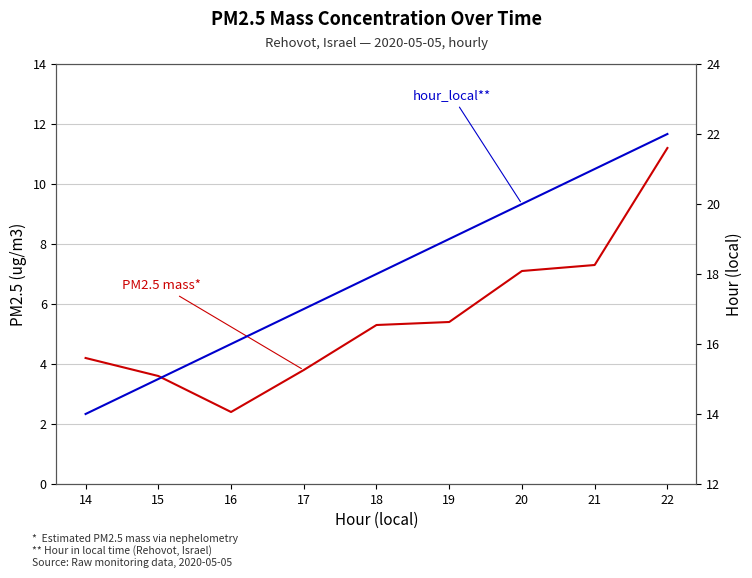

Reading left to right, transcribe all the data shown in this chart.

Estimated PM2.5 mass: 14=4.2	15=3.6	16=2.4	17=3.8	18=5.3	19=5.4	20=7.1	21=7.3	22=11.2
hour_local: 14=14.0	15=15.0	16=16.0	17=17.0	18=18.0	19=19.0	20=20.0	21=21.0	22=22.0